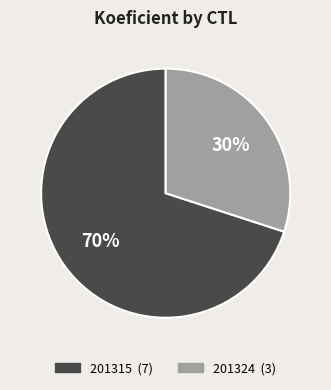

Between 201315 and 201324, which is larger?

201315